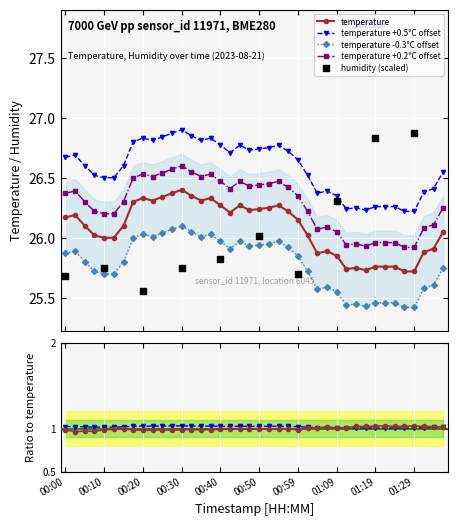

True or false: temperature and temperature +0.5°C offset cross at least once.

False